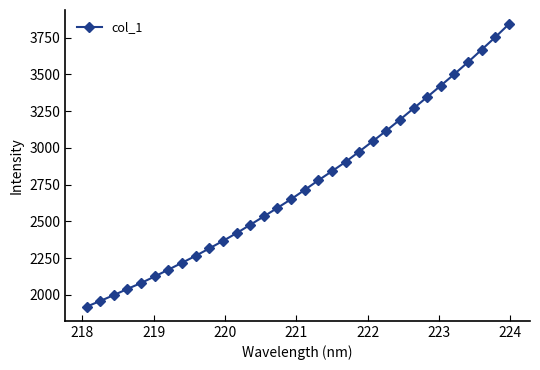

How many distinct data groups are displayed?

1